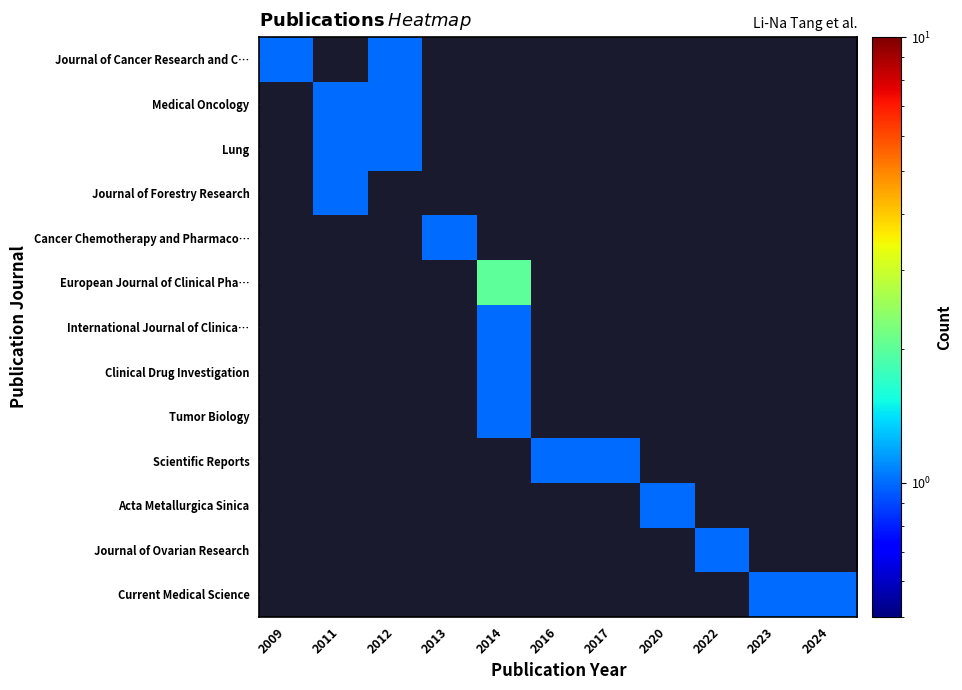

Which has a higher value, 2013 or 2014?

2014